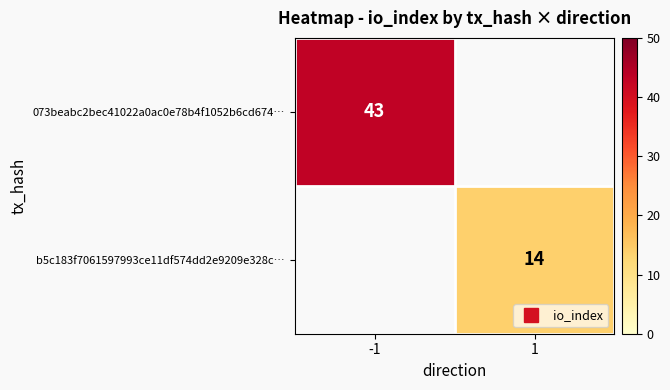

What is the sum of all b5c183f7061597993ce11df574dd2e9209e328c… values?

14